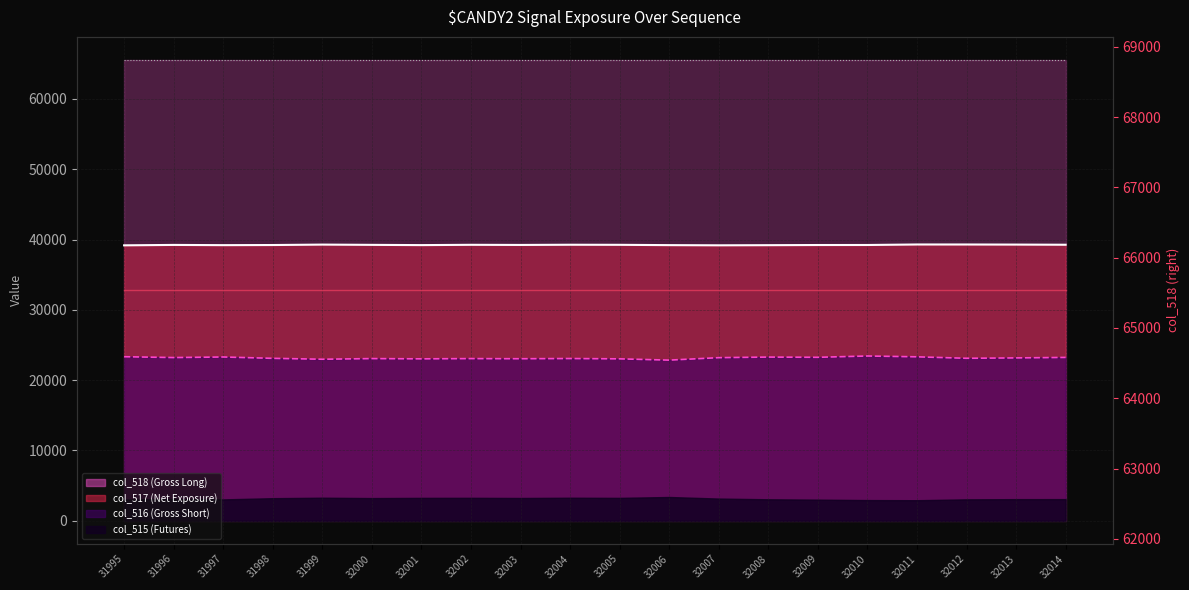

Does the chart have visible grid lines?

Yes